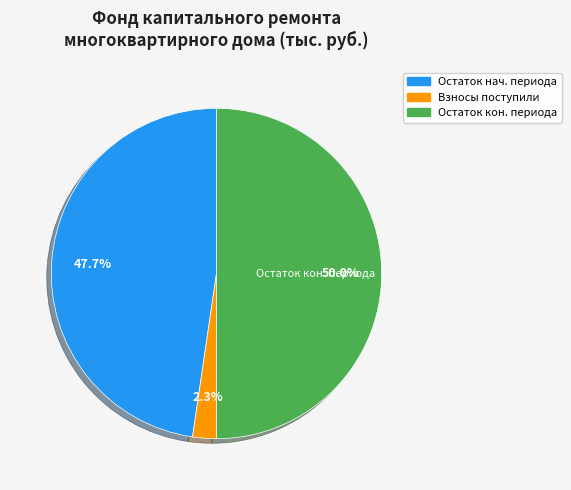

Count the number of slices in the pie.

3